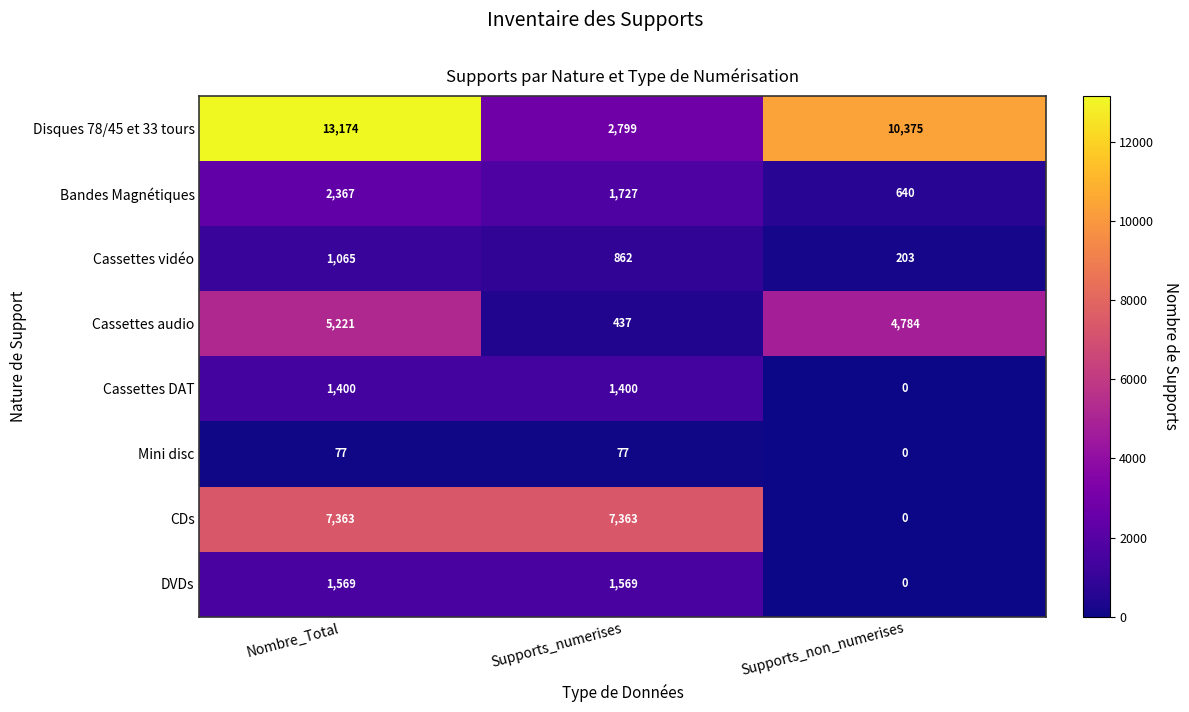

Reading left to right, what are all the values shown in this chart?

Disques 78/45 et 33 tours: 13174	2799	10375
Bandes Magnétiques: 2367	1727	640
Cassettes vidéo: 1065	862	203
Cassettes audio: 5221	437	4784
Cassettes DAT: 1400	1400	0
Mini disc: 77	77	0
CDs: 7363	7363	0
DVDs: 1569	1569	0